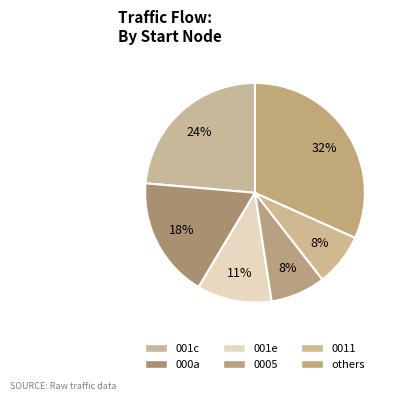

To the nearest percent, what is the difference between the largest and smallest slice percentages?

24%